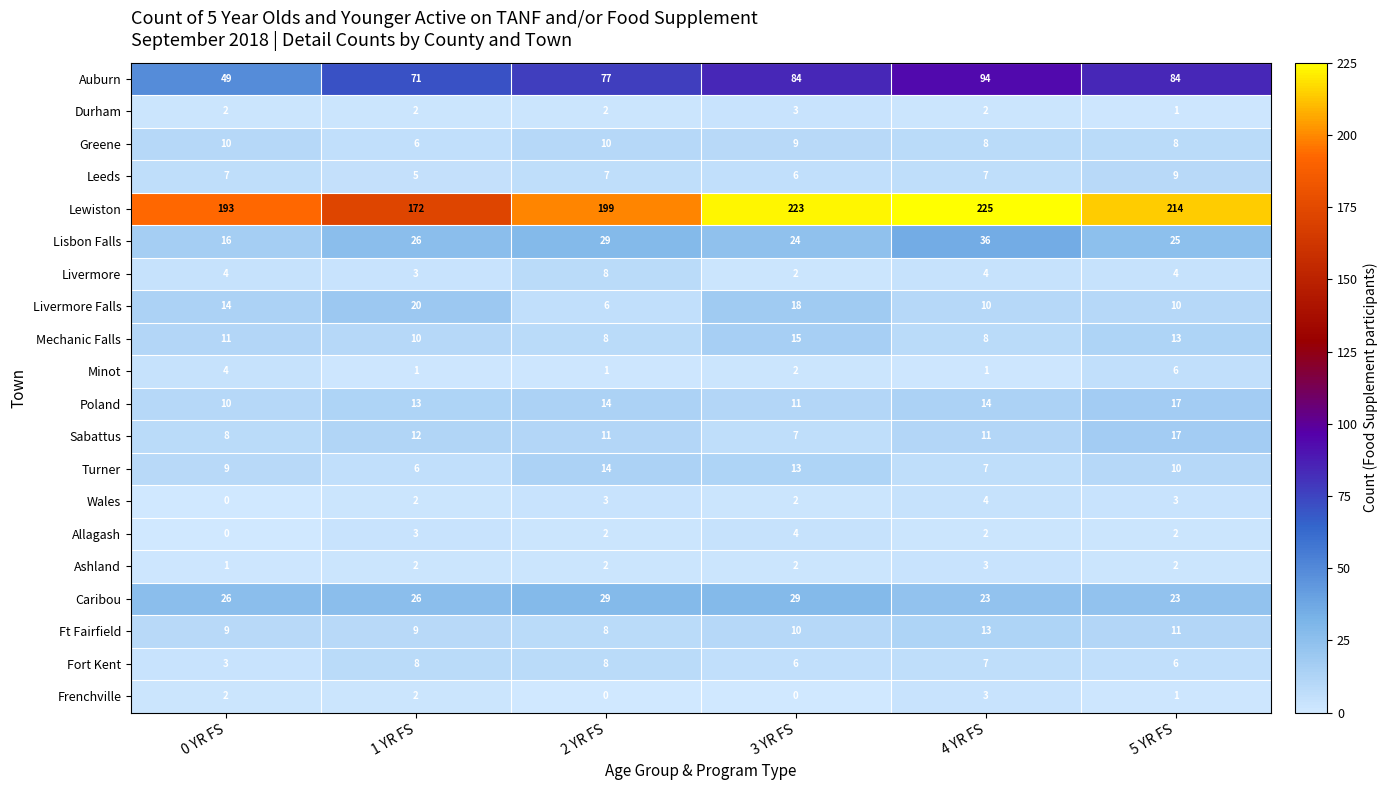

Is it true that Lewiston equals 86 at 1 YR FS?

False